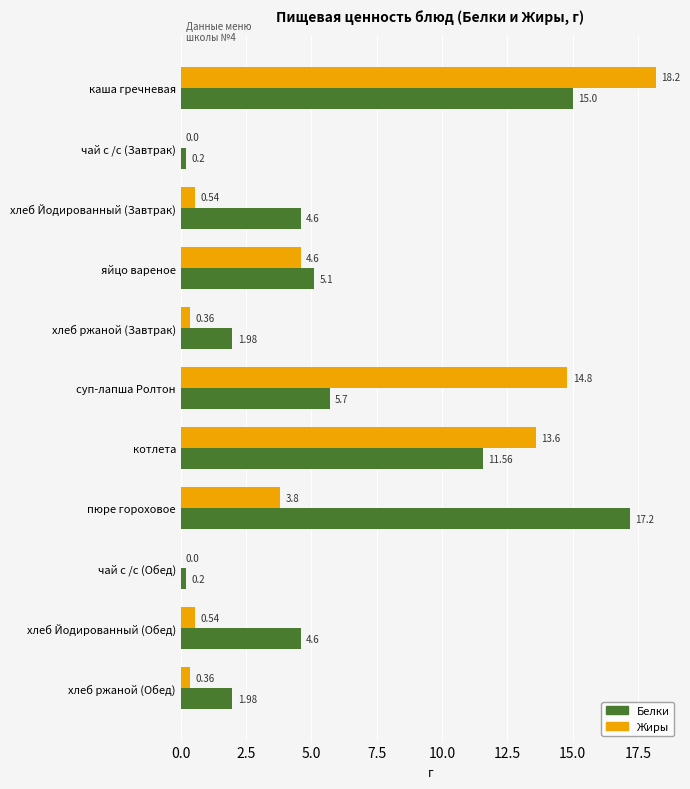

Which category has the highest value in the Жиры series?

каша гречневая